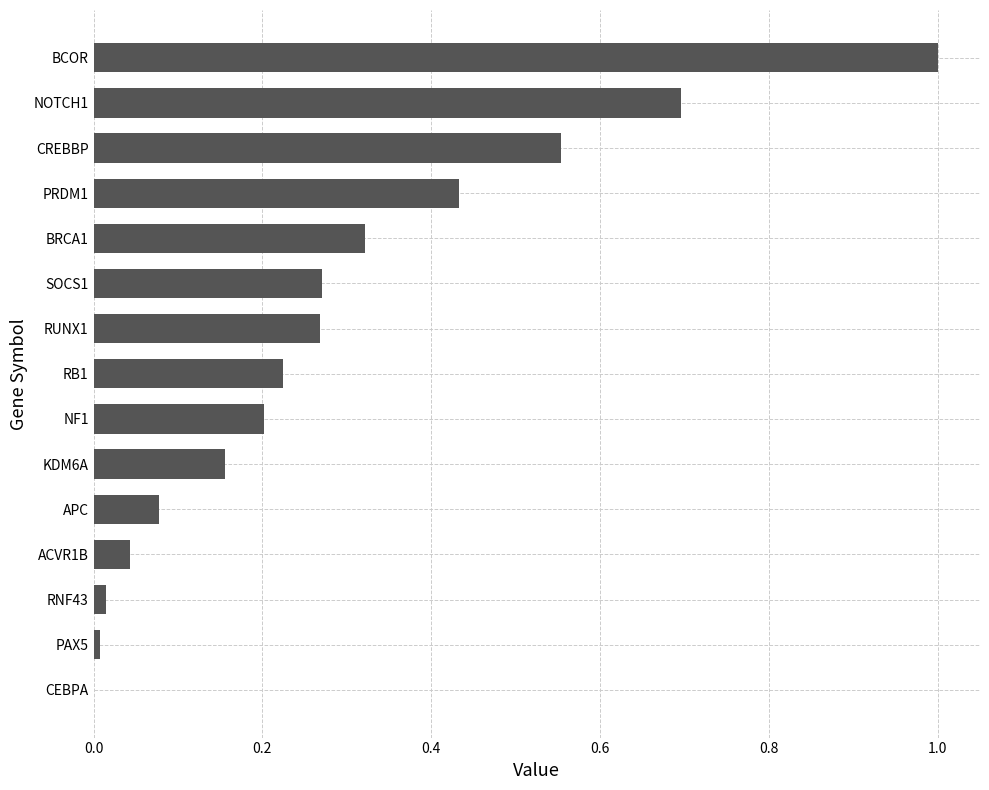

What is the sum of the values at BCOR and NOTCH1?

1.7